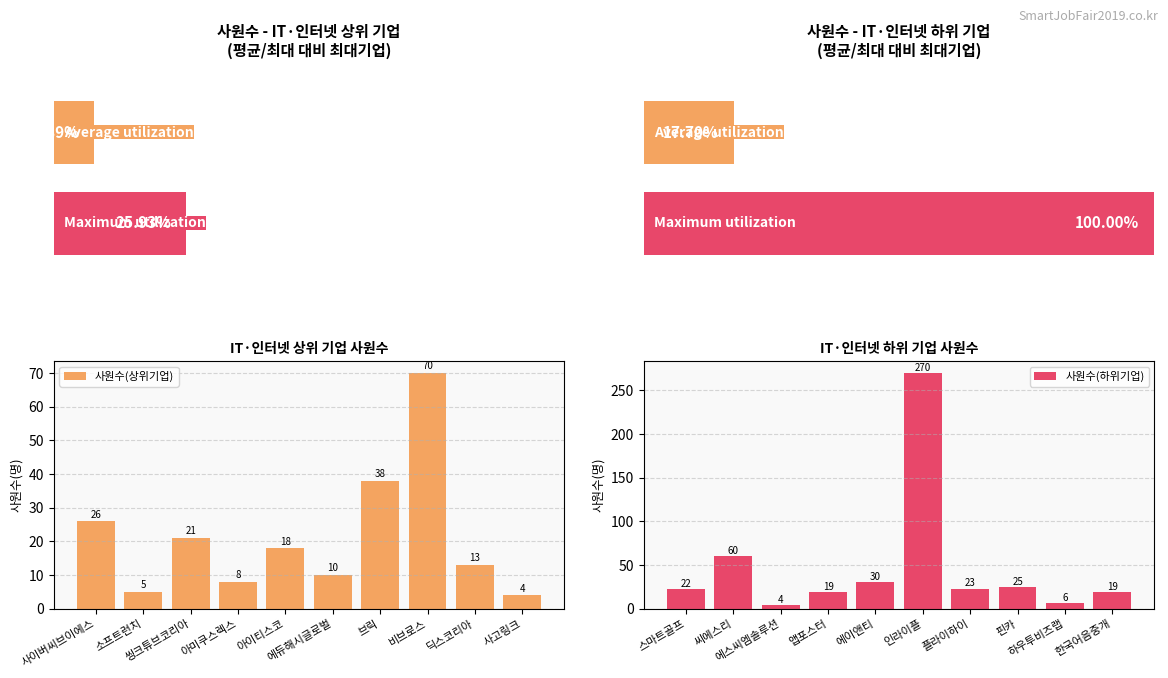

True or false: 사원수(상위기업) has a value of 26 at 사이버씨브이에스.

True